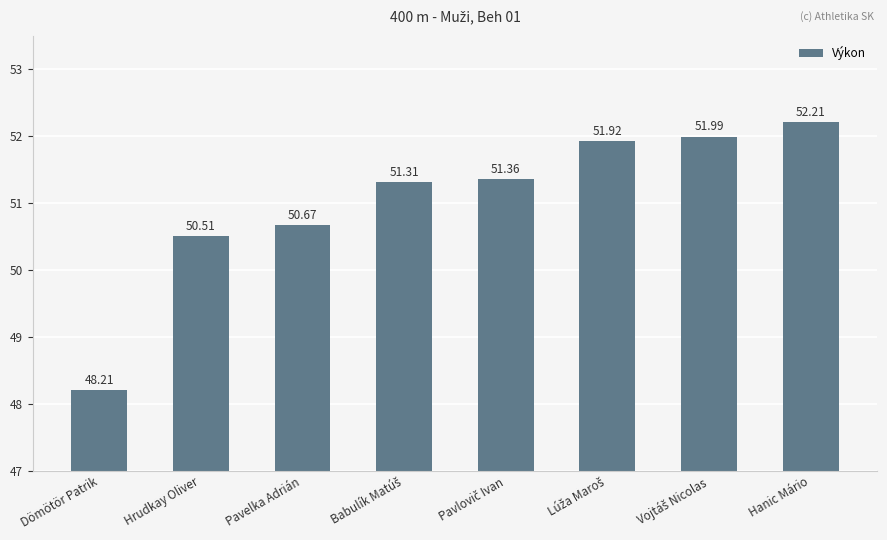

Which label corresponds to the smallest value in the chart?

Dömötör Patrik